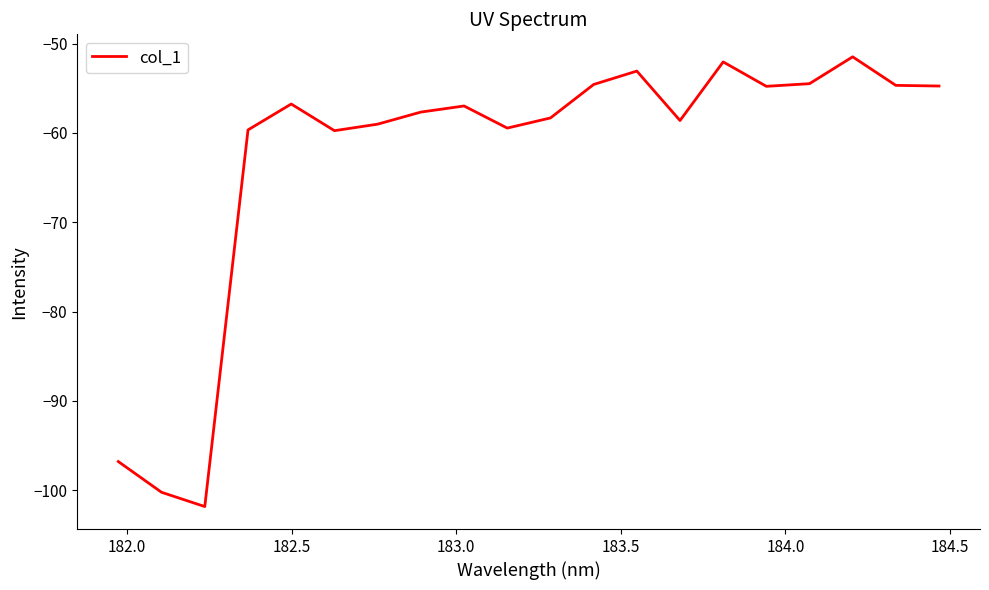

What is the smallest value displayed?

-101.8